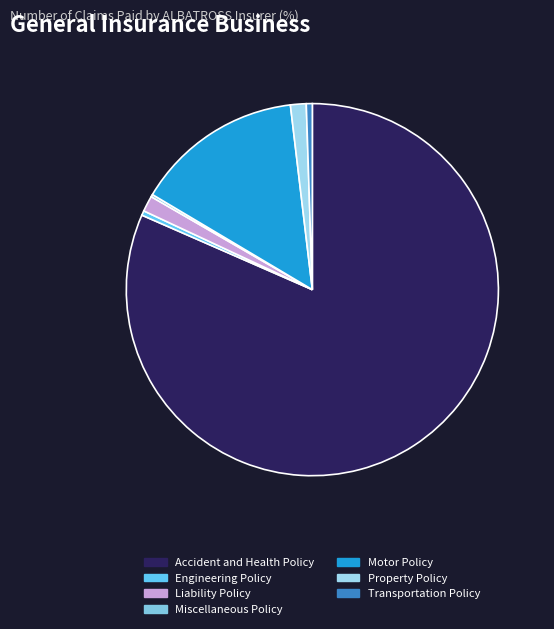

True or false: Motor Policy accounts for 26% of the total.

False